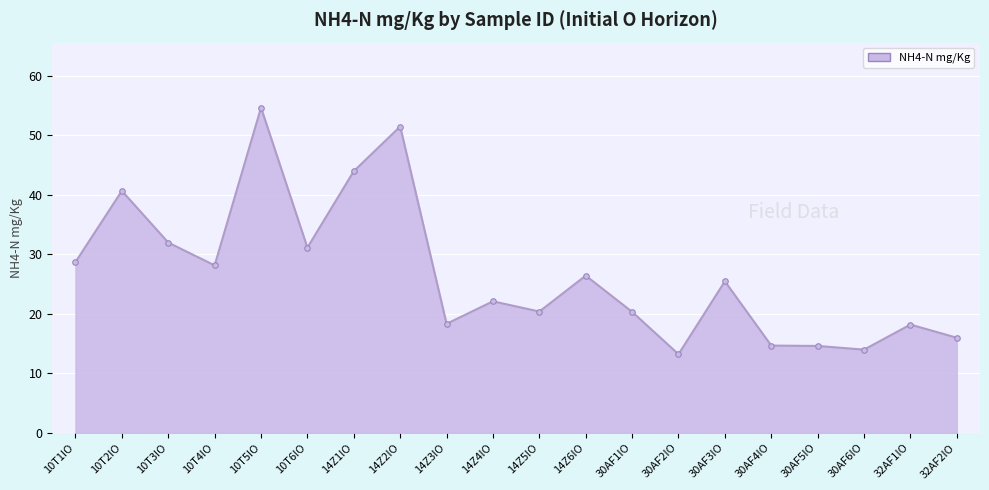

What is the approximate value at 30AF4IO?

14.7